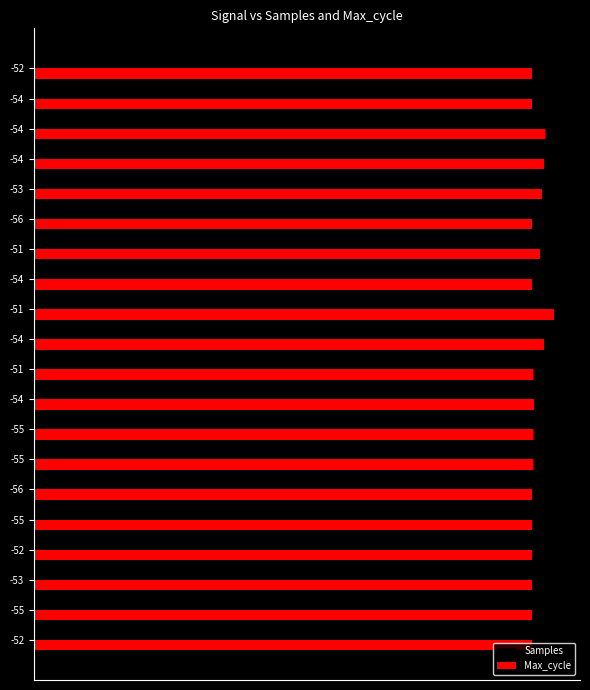

Where is Max_cycle nearest to the value 195704?

-53